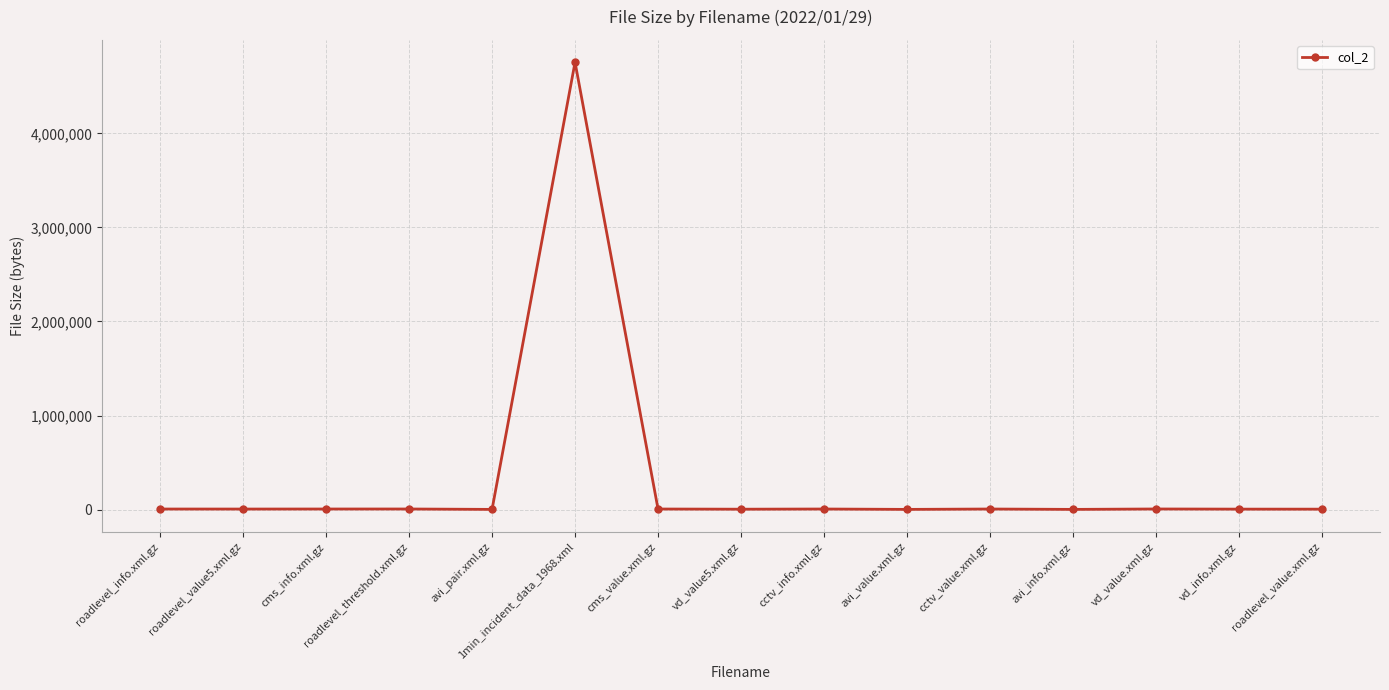

What is the label of the 6th point from the right?

avi_value.xml.gz